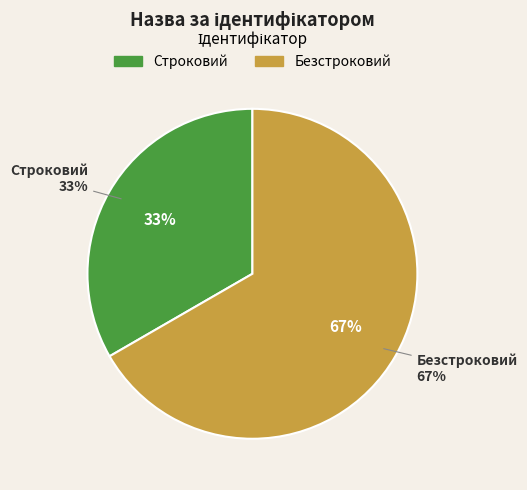

Which slice represents more than half of the pie?

Безстроковий